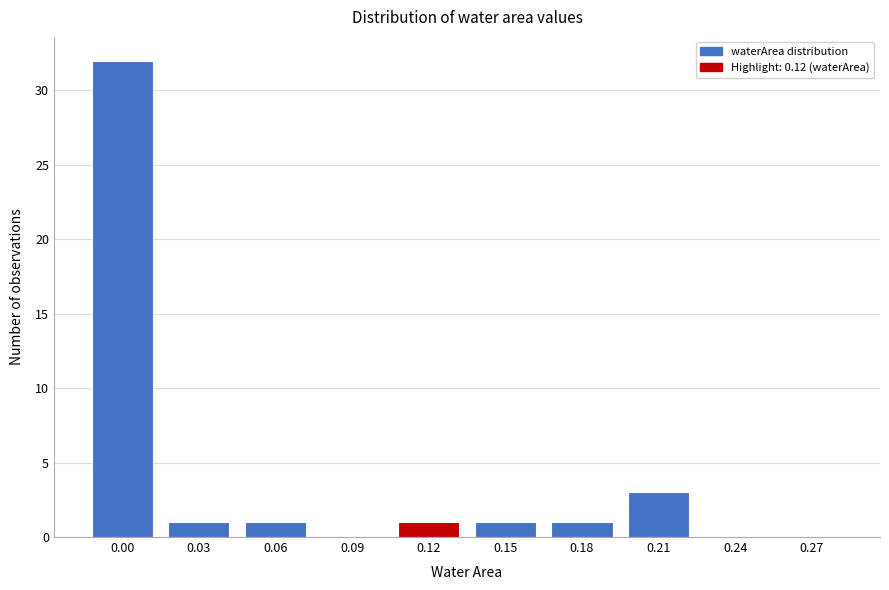

Reading left to right, list all the values displayed in this chart.

0.00=32	0.03=1	0.06=1	0.09=0	0.12=1	0.15=1	0.18=1	0.21=3	0.24=0	0.27=0